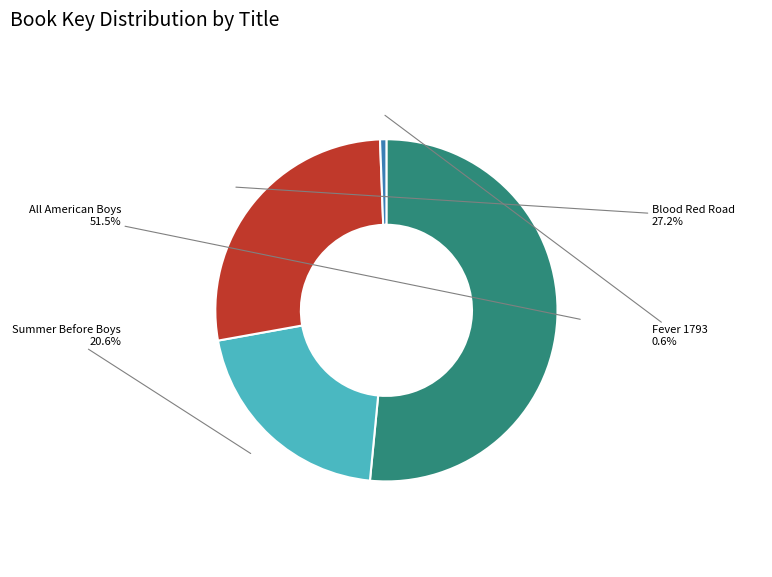

To the nearest percent, what is the combined percentage of Summer Before Boys and All American Boys?

72%